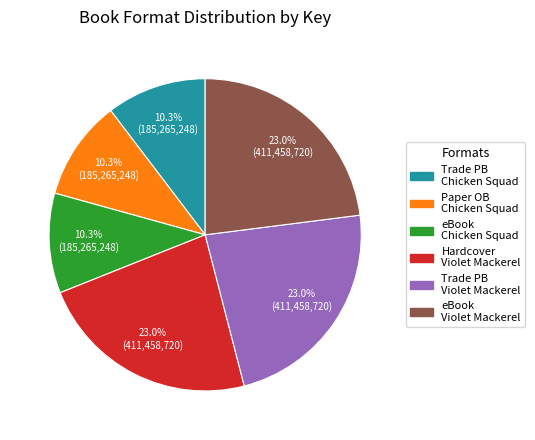

How much of the chart is everything except Trade PB Violet Mackerel?

77.0%